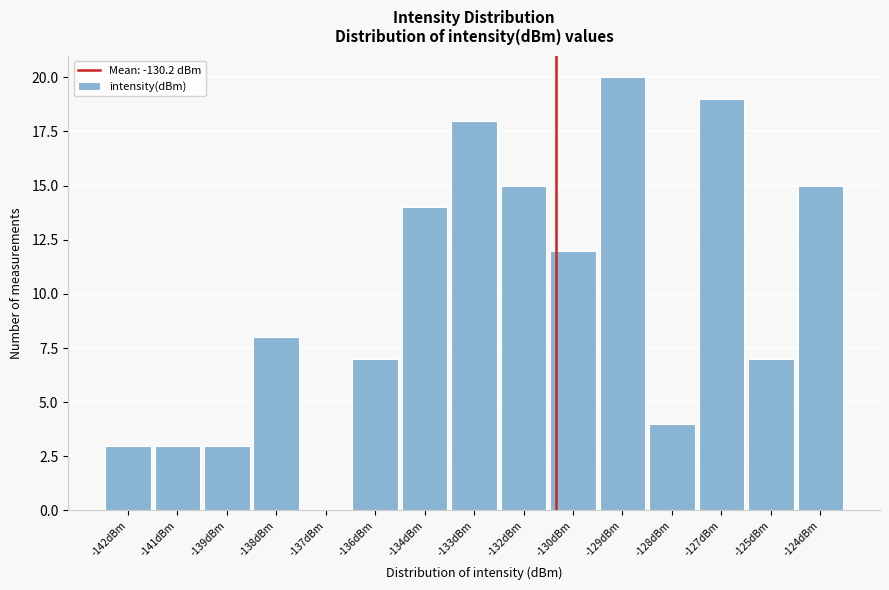

Reading left to right, transcribe all the data shown in this chart.

-142dBm=3	-141dBm=3	-139dBm=3	-138dBm=8	-137dBm=0	-136dBm=7	-134dBm=14	-133dBm=18	-132dBm=15	-130dBm=12	-129dBm=20	-128dBm=4	-127dBm=19	-125dBm=7	-124dBm=15